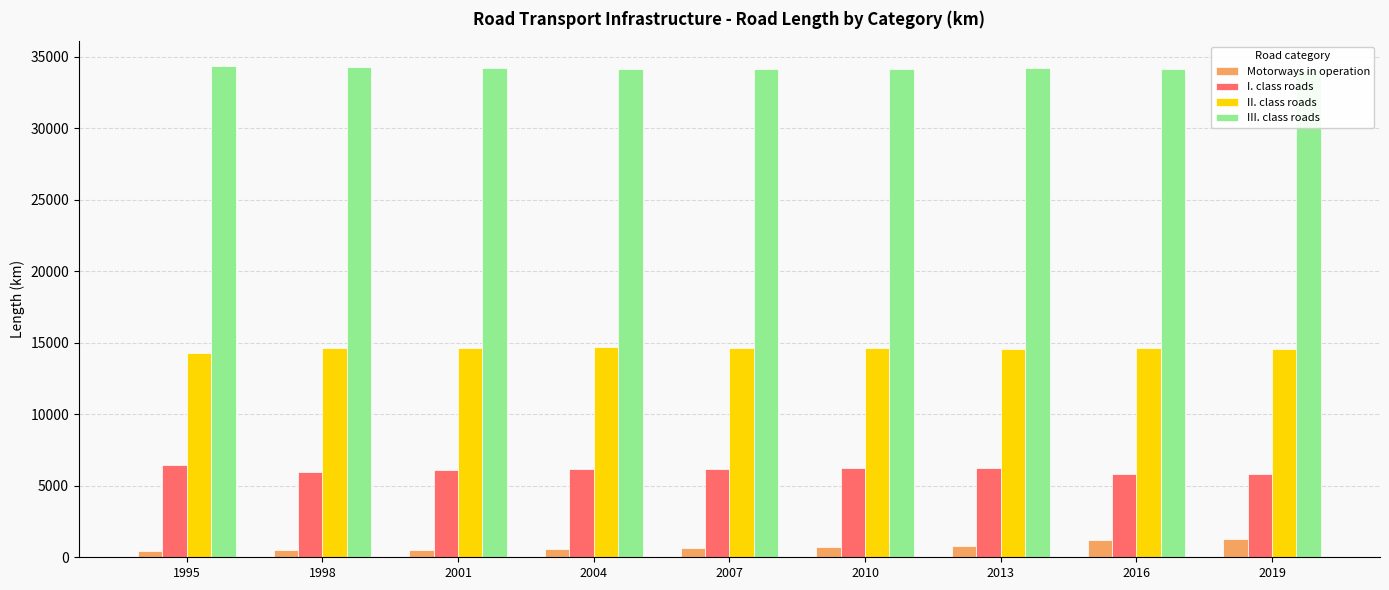

What value does the III. class roads series have at 2001, to the nearest 50?

34200